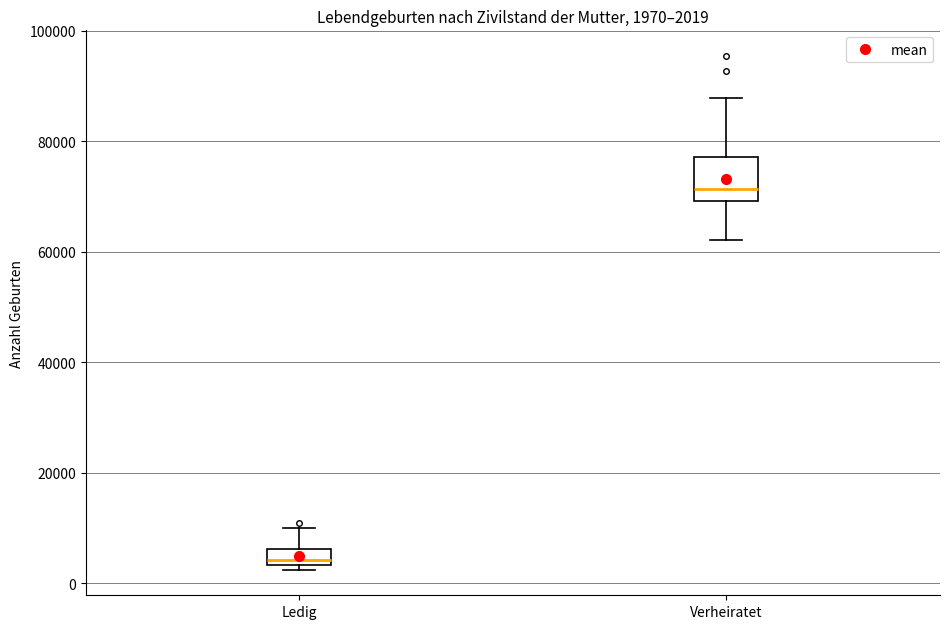

Which box's median line is the highest?

Verheiratet